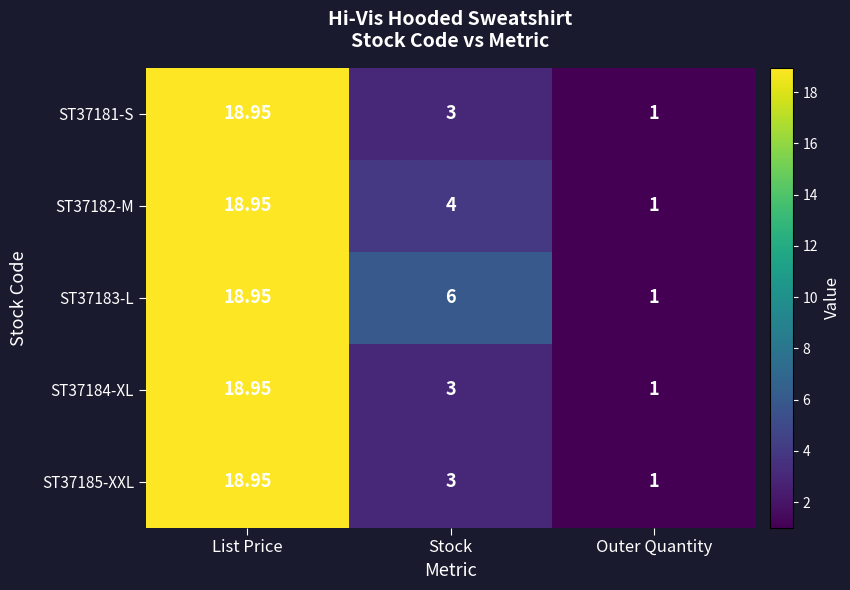

Is the value of ST37181-S at List Price greater than the value of ST37182-M at Stock?

Yes